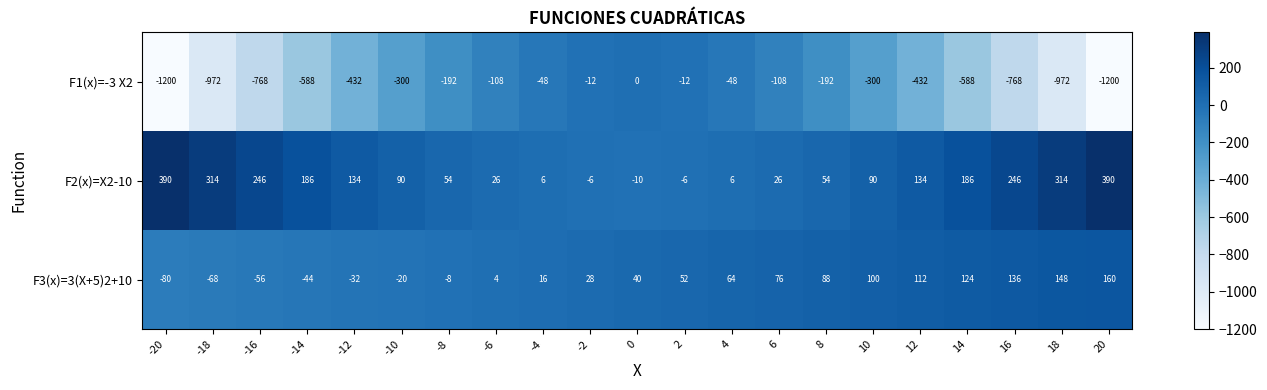

Which series has the largest total across all categories?

F2(x)=X2-10